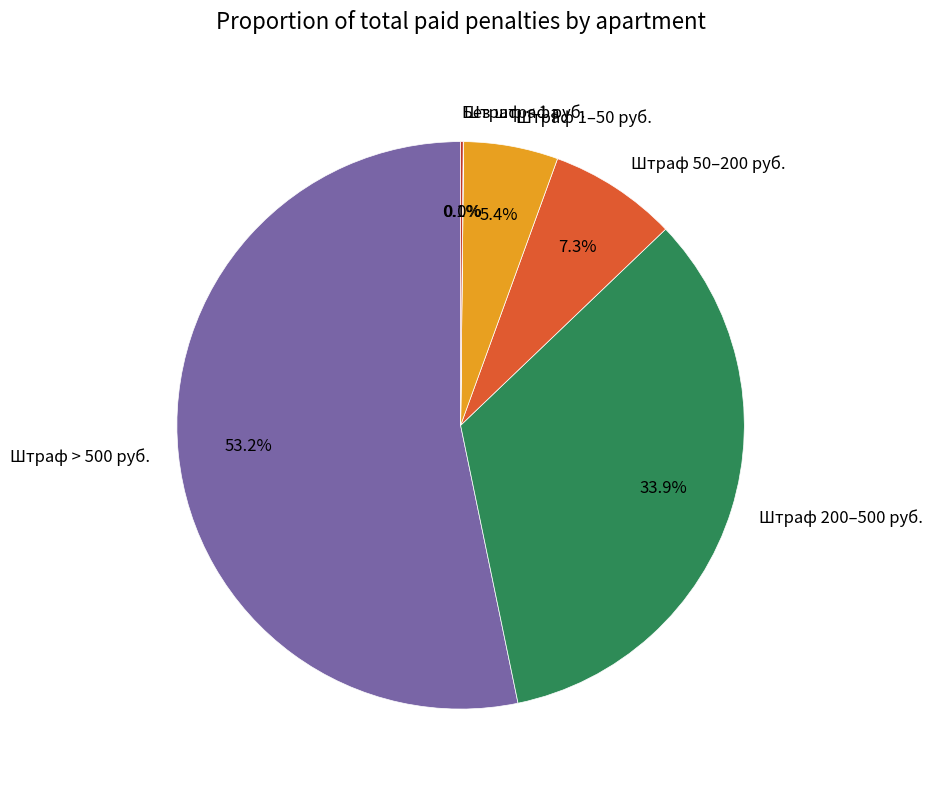

What is the largest slice in the pie chart?

Штраф > 500 руб.